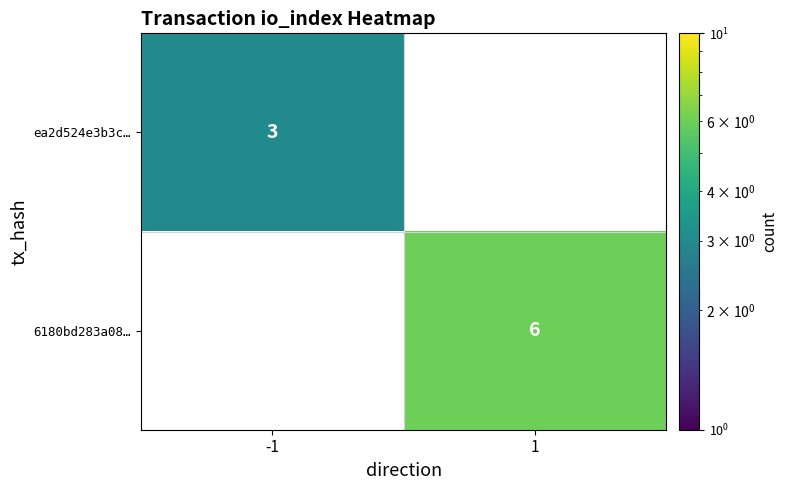

At how many categories does at least one series exceed 4?

1